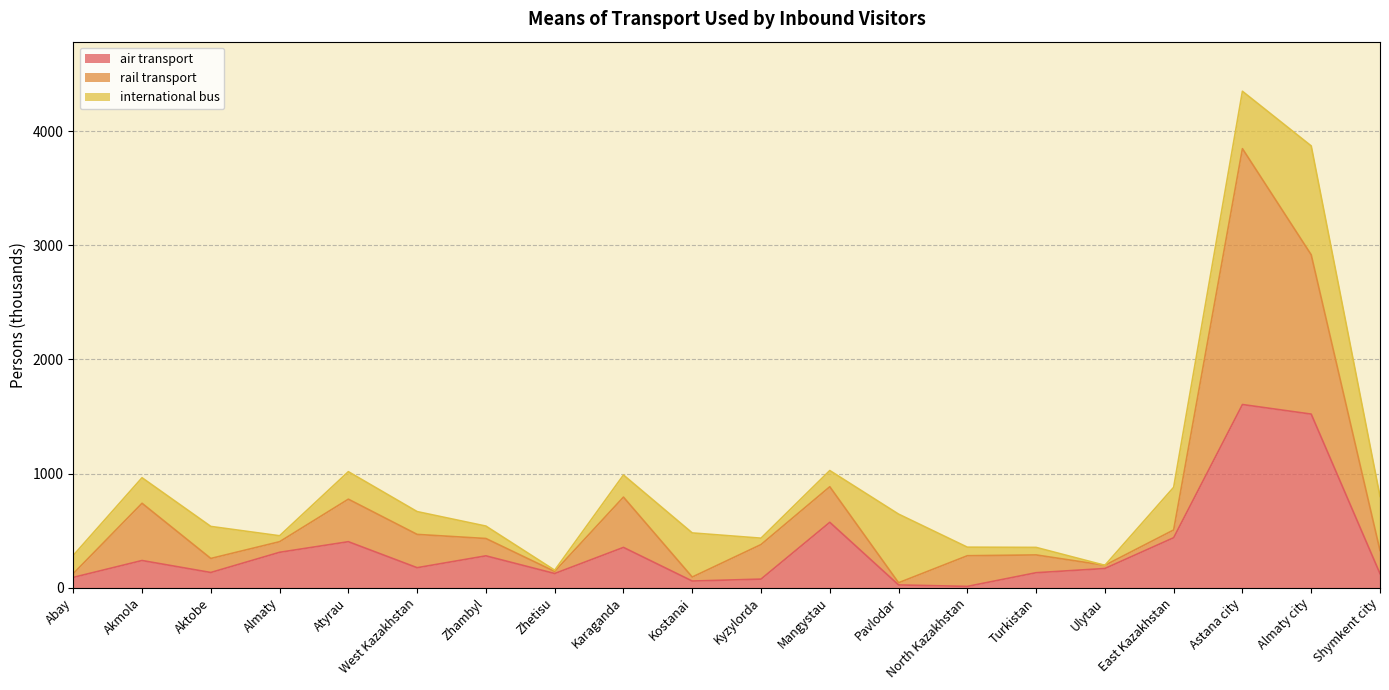

At which label does air transport first exceed 174?

Akmola